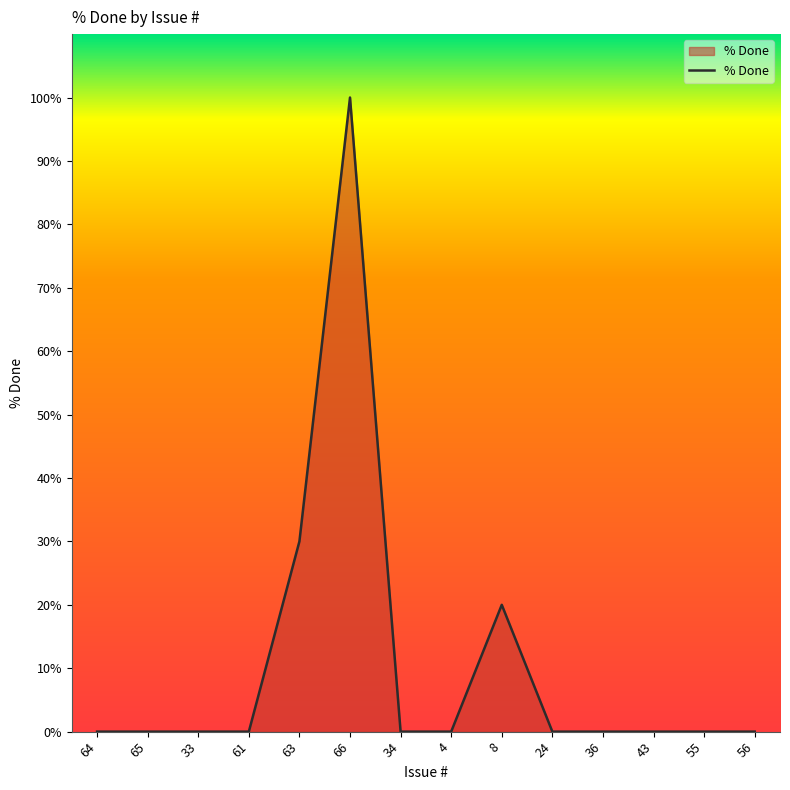

True or false: the data shows -42 at 65.

False